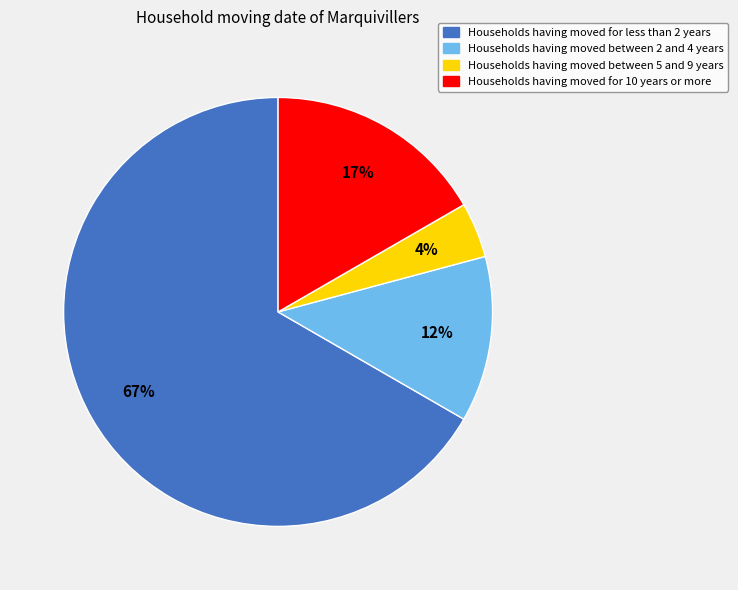

To the nearest percent, what is the average slice percentage?

25%